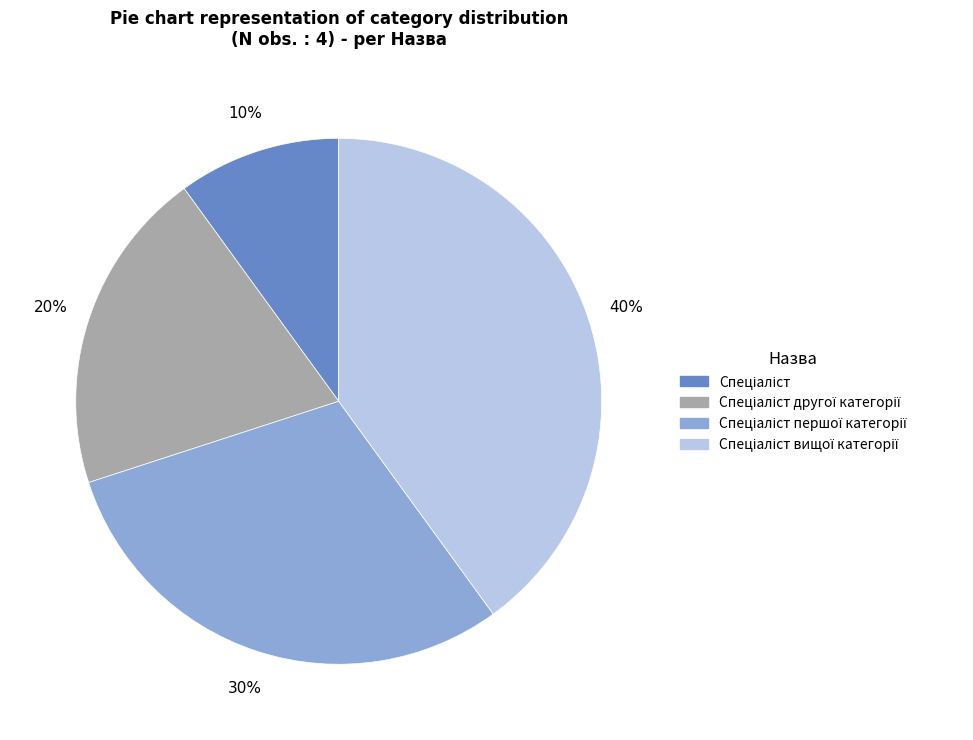

To the nearest percent, what is the difference between the largest and smallest slice percentages?

30%